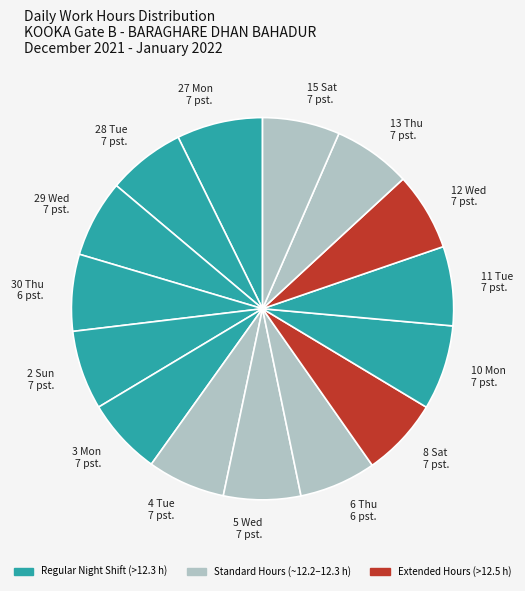

Does 12 Wed 7 pst. account for over 50% of the chart?

No